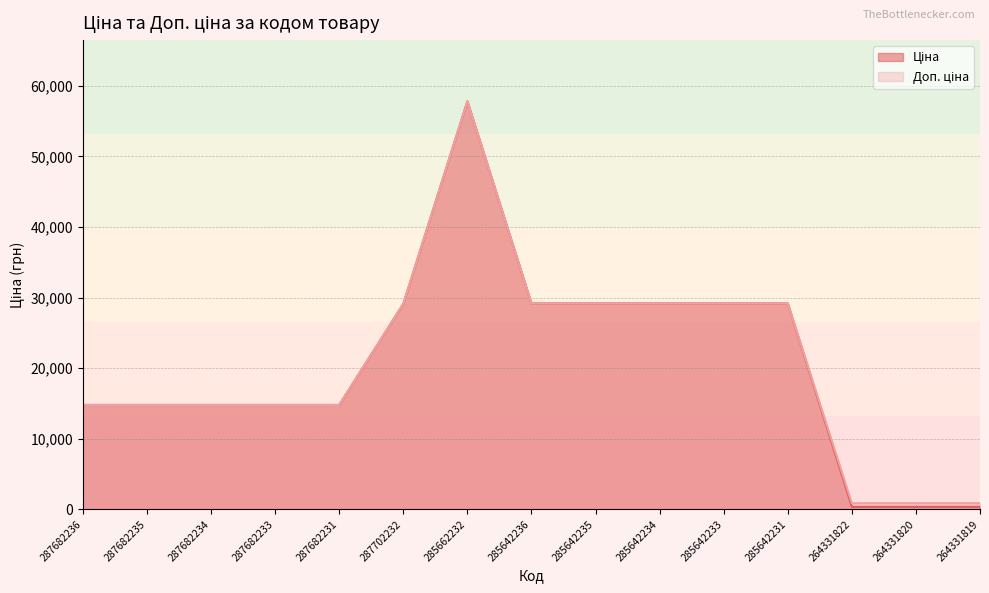

What are all the series names shown in the legend?

Ціна, Доп. ціна